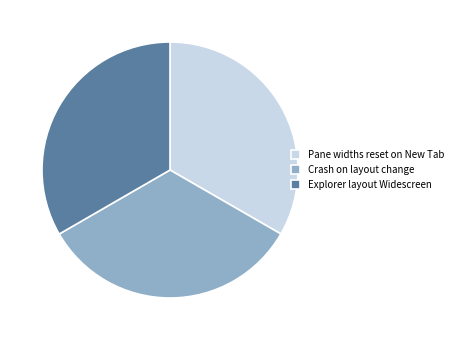

What is the ratio of the value at Pane widths reset on New Tab to the value at Crash on layout change?

1.0